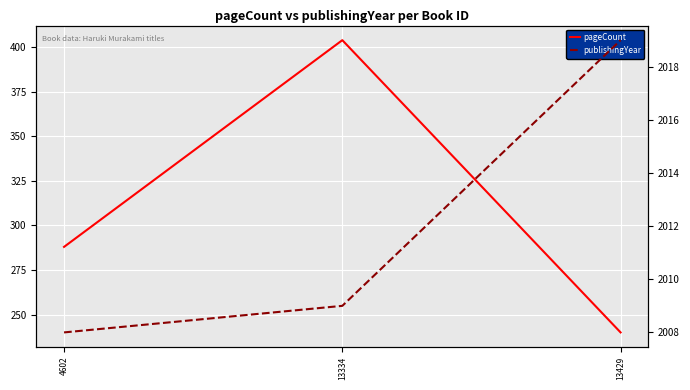

What is the sum of the pageCount values at 4602 and 13334?

692